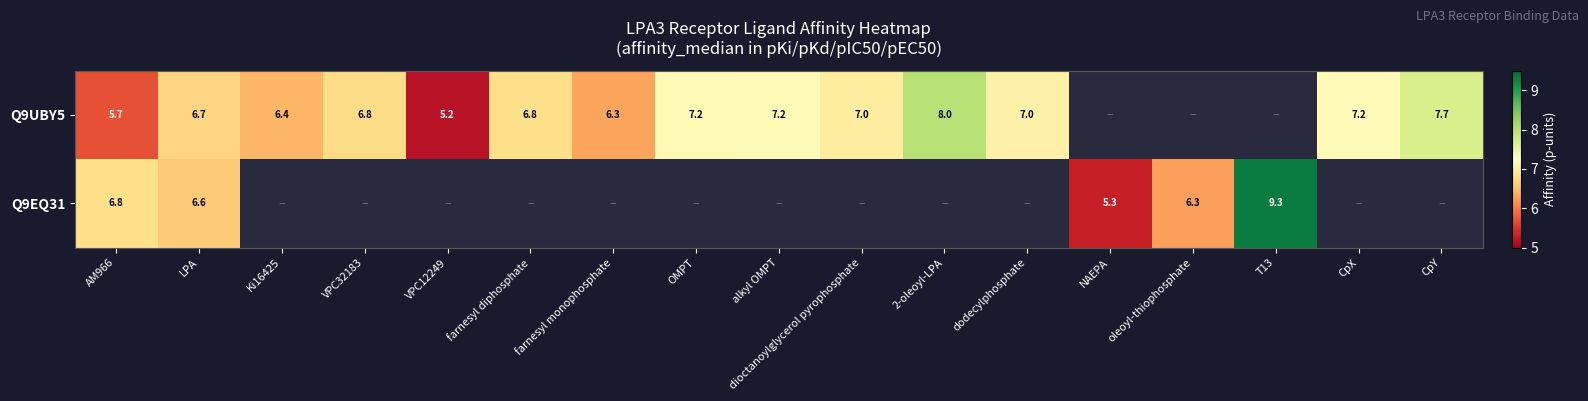

True or false: Q9EQ31 has a value of 6.3 at oleoyl-thiophosphate.

True